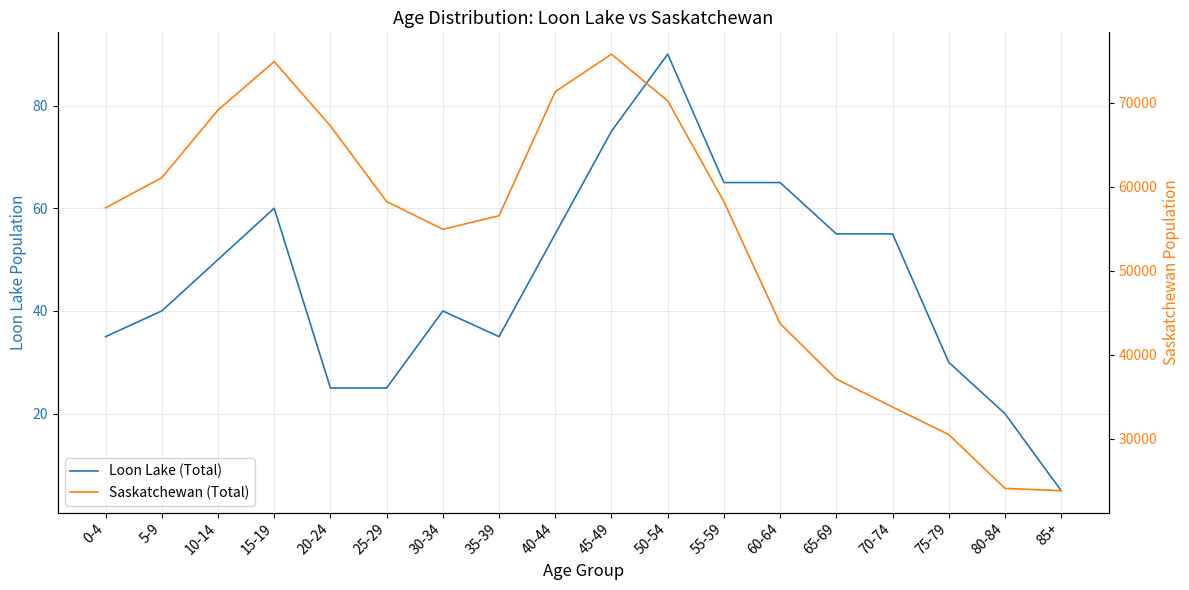

Which series has the largest total across all categories?

Saskatchewan (Total)